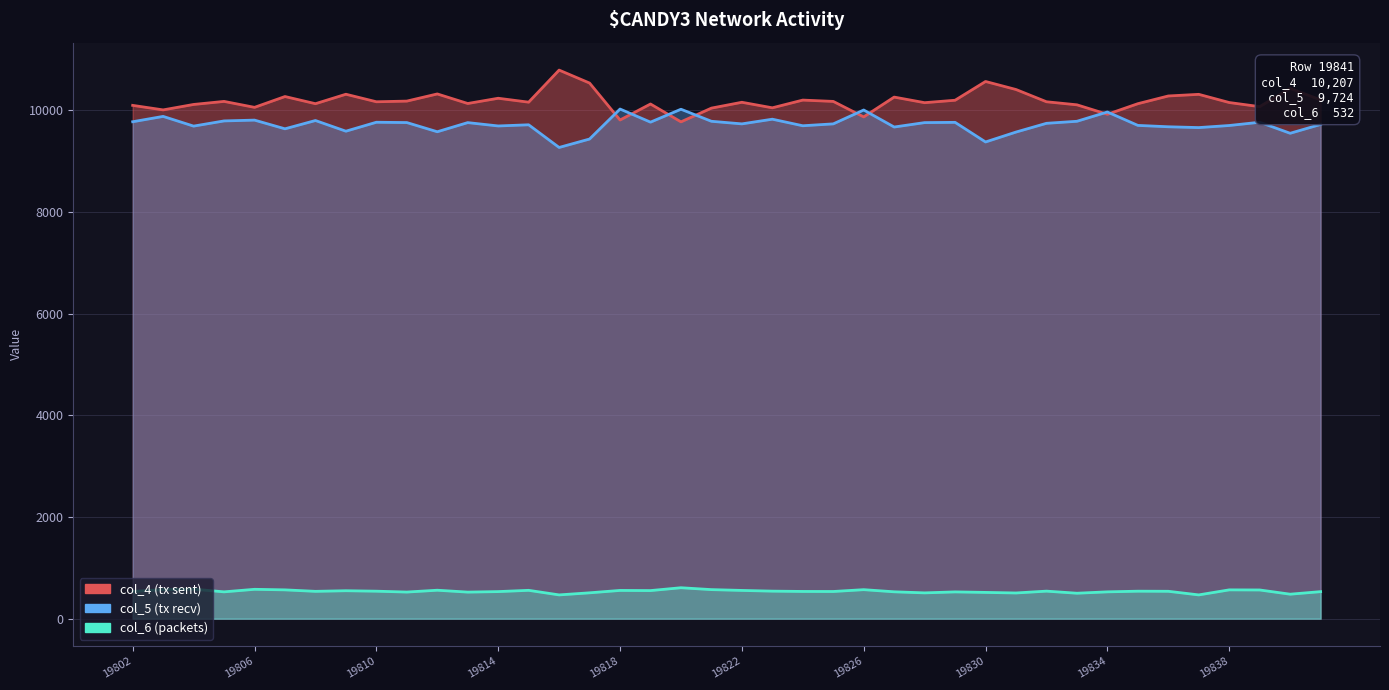

True or false: col_6 and col_5 intersect in this chart.

False